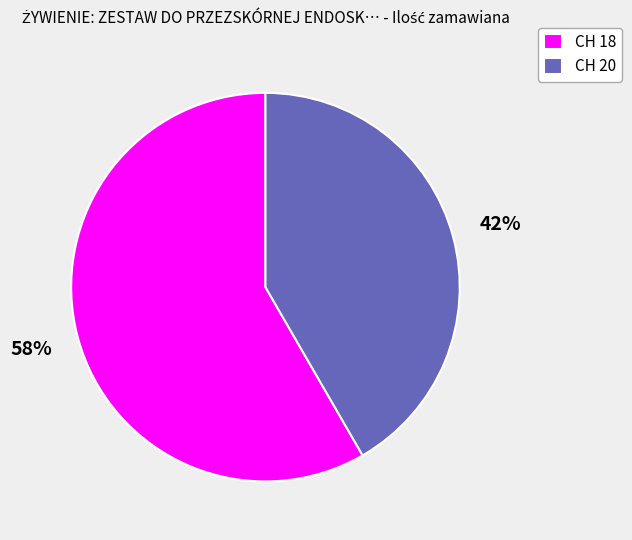

To the nearest percent, what is the average slice percentage?

50%